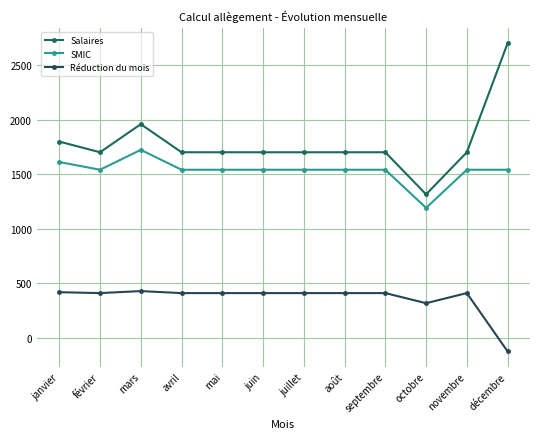

Is it true that SMIC equals 1539.4 at novembre?

True